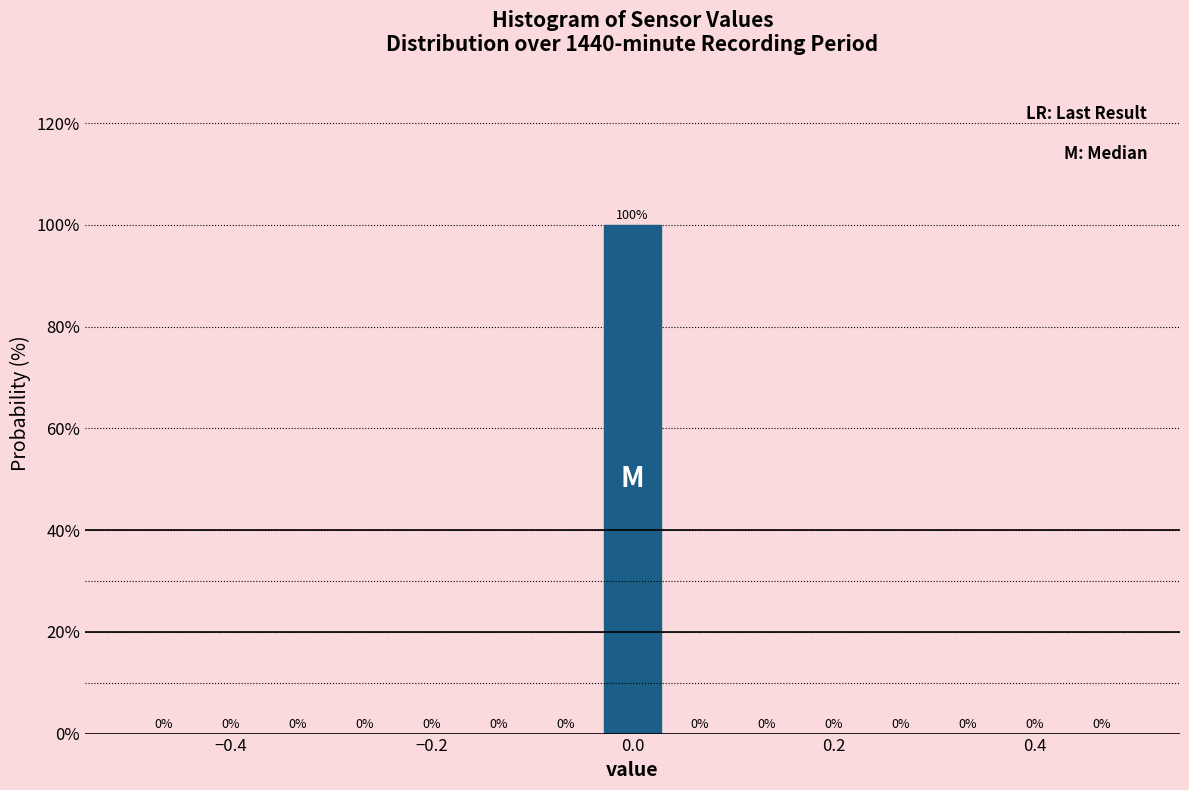

Around what value on the x-axis is the tallest bar? Give the approximate position of its centre, as read against the axis.

0.00